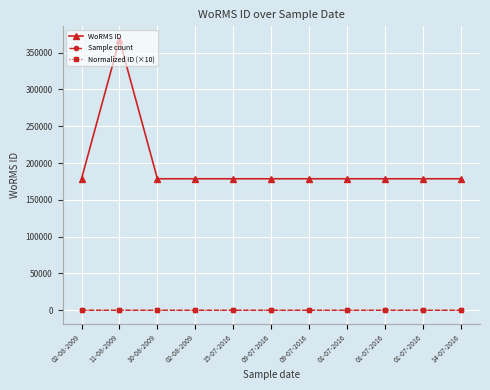

How many lines are shown in the chart?

3